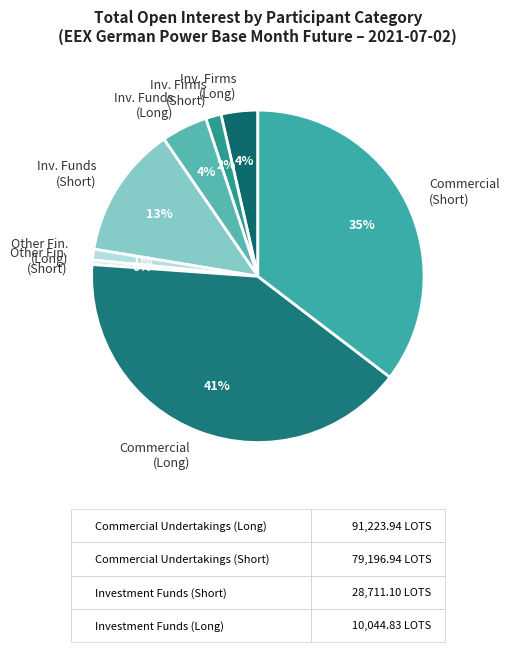

How many slices are in this pie chart?

8